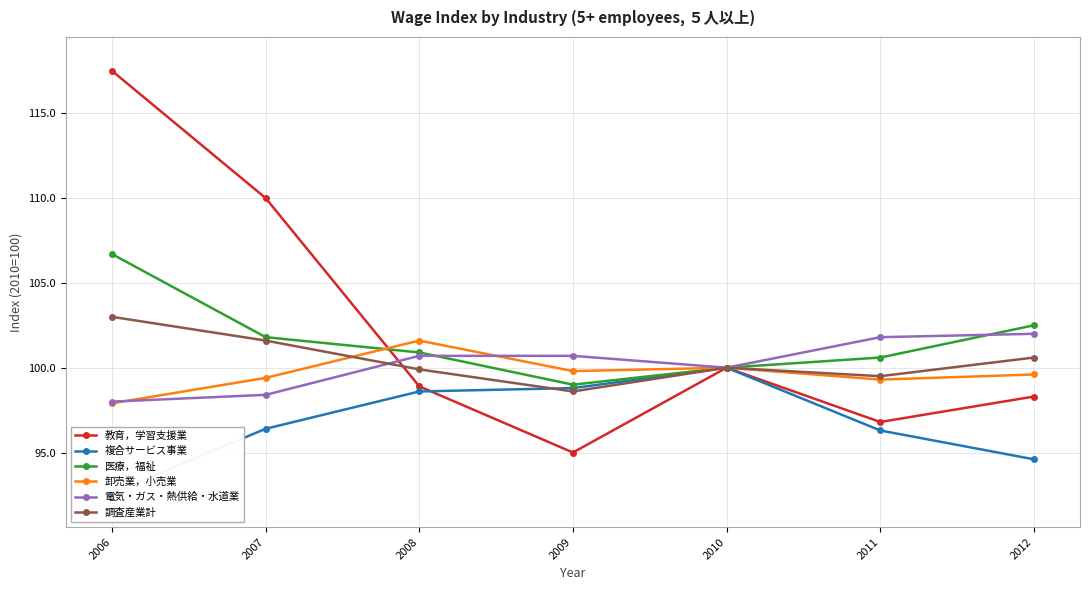

Reading right to left, transcribe all the data shown in this chart.

教育，学習支援業: 2012=98.3	2011=96.8	2010=100.0	2009=95.0	2008=98.9	2007=110.0	2006=117.5
複合サービス事業: 2012=94.6	2011=96.3	2010=100.0	2009=98.8	2008=98.6	2007=96.4	2006=92.6
医療，福祉: 2012=102.5	2011=100.6	2010=100.0	2009=99.0	2008=100.9	2007=101.8	2006=106.7
卸売業，小売業: 2012=99.6	2011=99.3	2010=100.0	2009=99.8	2008=101.6	2007=99.4	2006=97.9
電気・ガス・熱供給・水道業: 2012=102.0	2011=101.8	2010=100.0	2009=100.7	2008=100.7	2007=98.4	2006=98.0
調査産業計: 2012=100.6	2011=99.5	2010=100.0	2009=98.6	2008=99.9	2007=101.6	2006=103.0